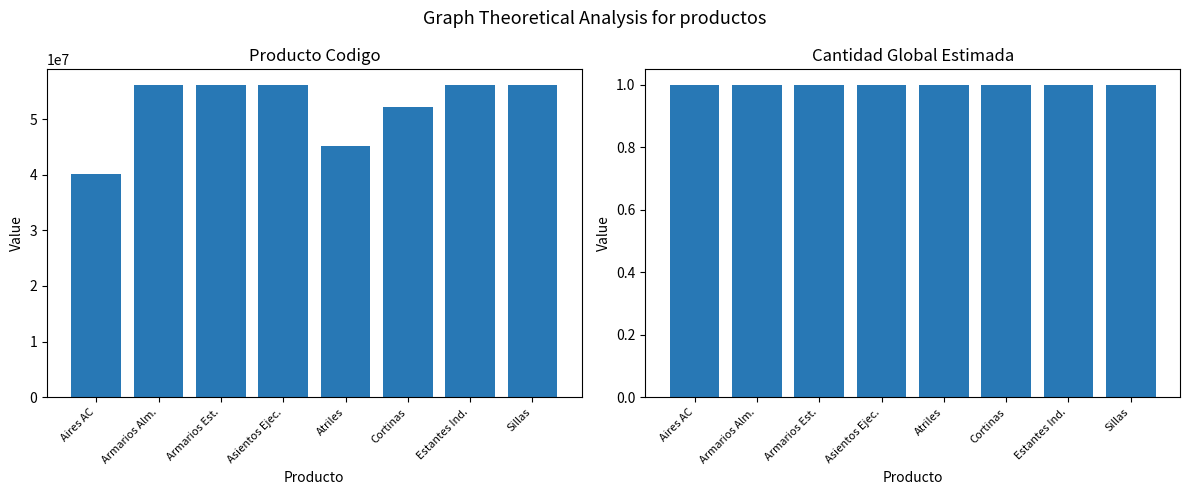

Reading left to right, extract all data points from this chart.

producto_codigo: Aires AC=40101701	Armarios Alm.=56121704	Armarios Est.=56101520	Asientos Ejec.=56112104	Atriles=45111501	Cortinas=52131501	Estantes Ind.=56111906	Sillas=56101504
cantidad_global_estimada: Aires AC=1	Armarios Alm.=1	Armarios Est.=1	Asientos Ejec.=1	Atriles=1	Cortinas=1	Estantes Ind.=1	Sillas=1